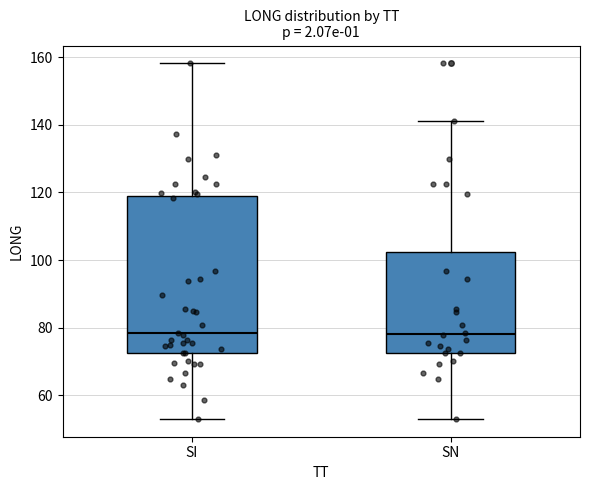

Comparing the boxes themselves (not the whiskers), which one is the tallest?

SI